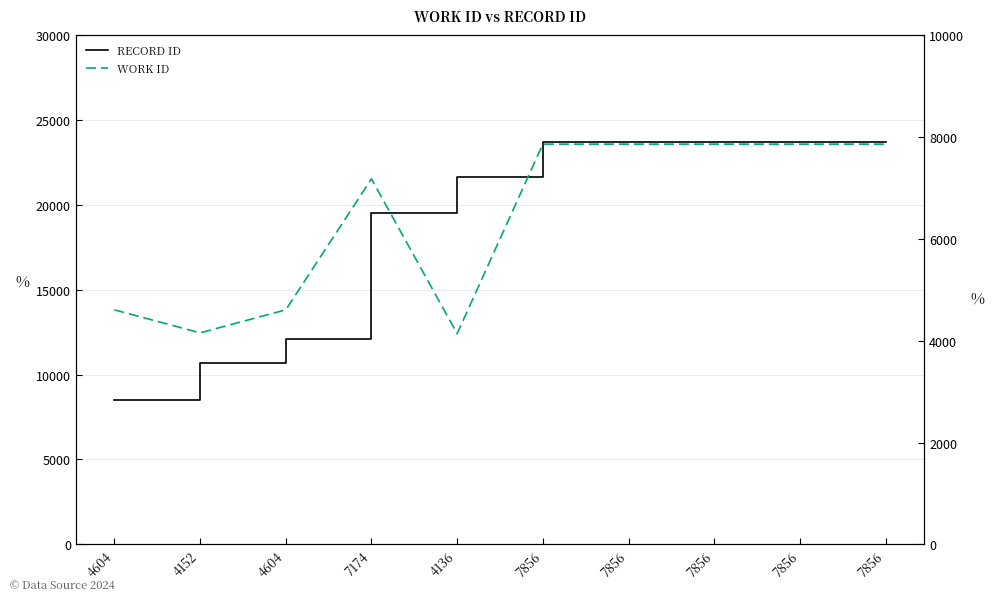

True or false: RECORD ID and WORK ID intersect in this chart.

False